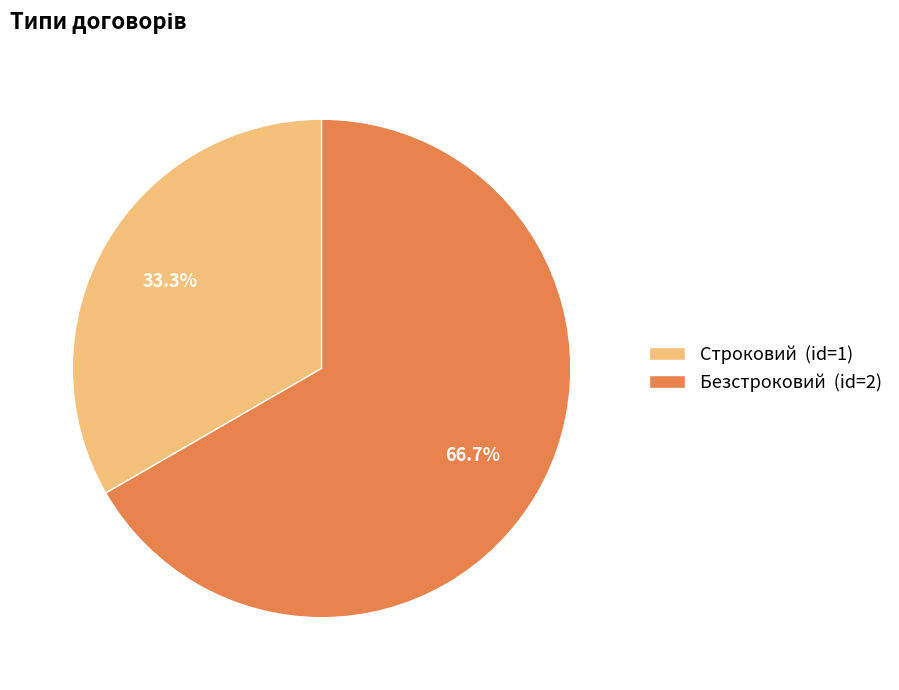

The Безстроковий slice represents 67% of the pie. True or false?

True